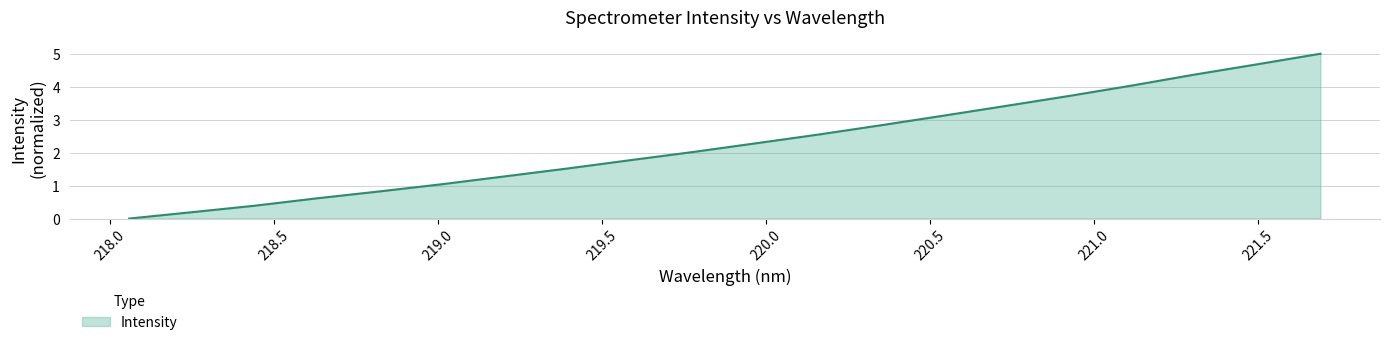

Is this an area chart (filled region under the line)?

Yes